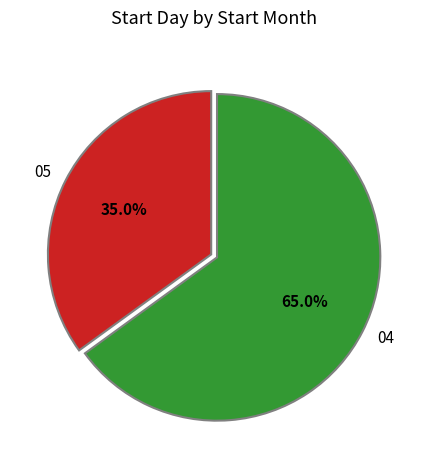

The 04 slice represents 65% of the pie. True or false?

True